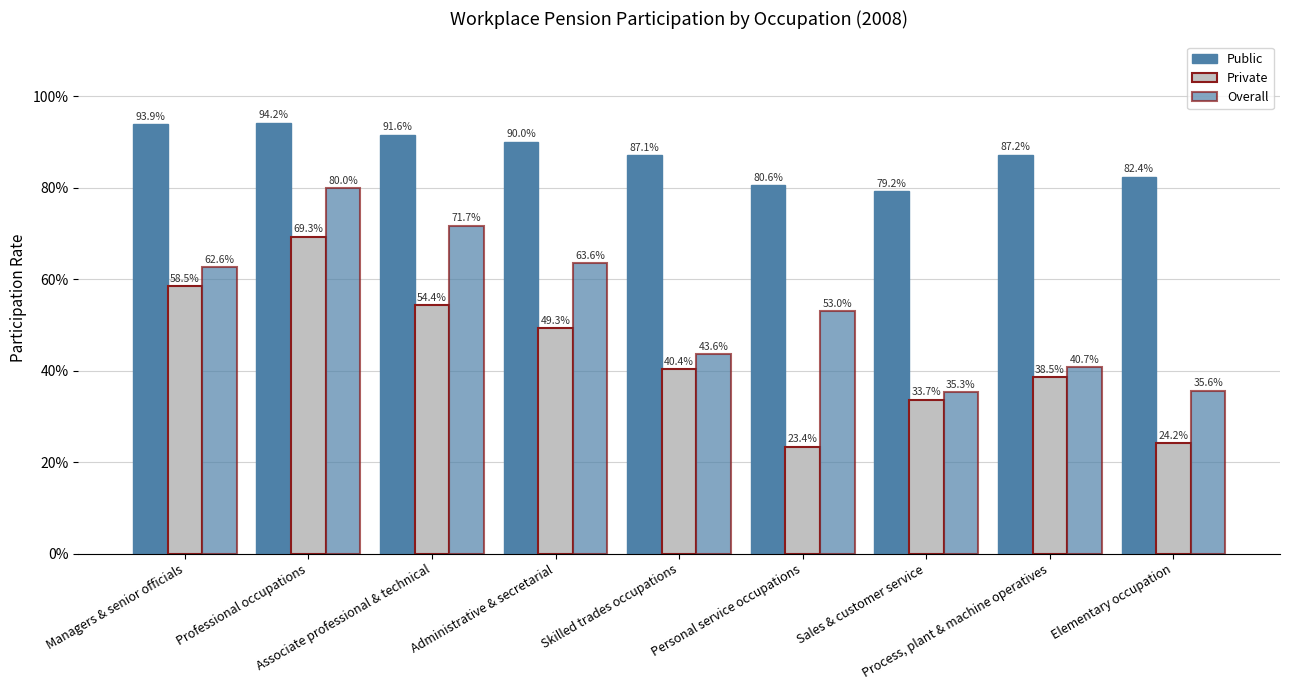

What is the sum of the Overall values at Managers & senior officials and Elementary occupation?

1.0